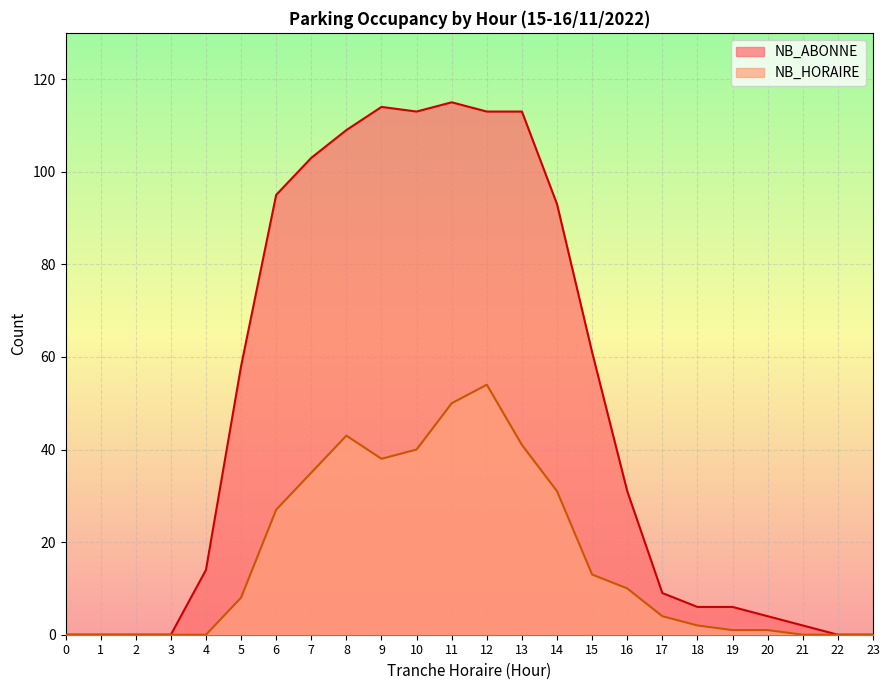

Is it true that NB_HORAIRE equals 22 at 9?

False